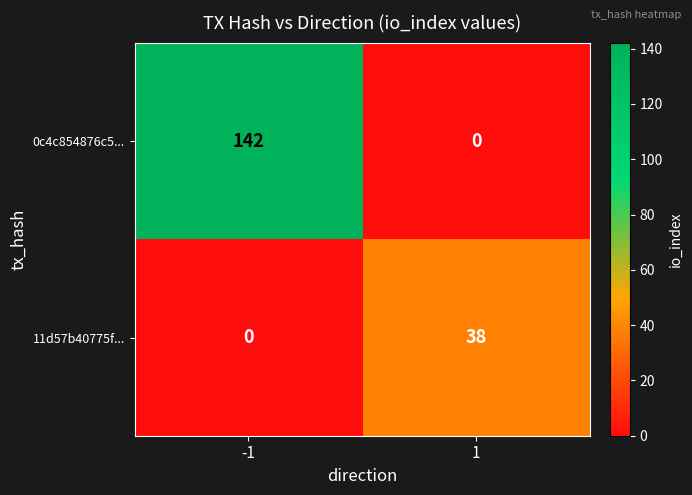

Rank the series by their maximum value, from highest to lowest.

0c4c854876c5..., 11d57b40775f...